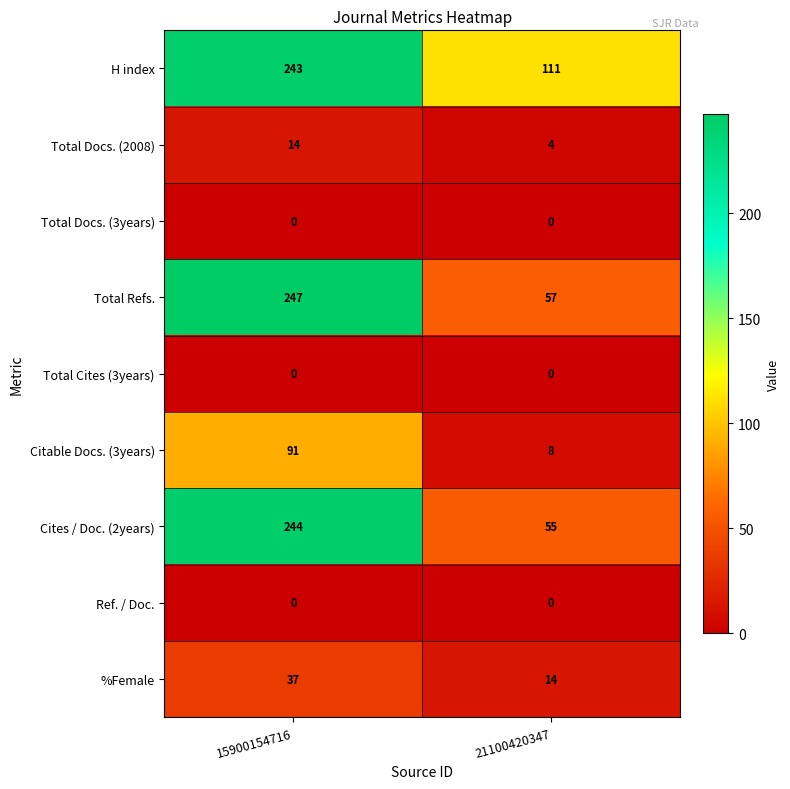

At which category is the sum across all series the highest?

15900154716